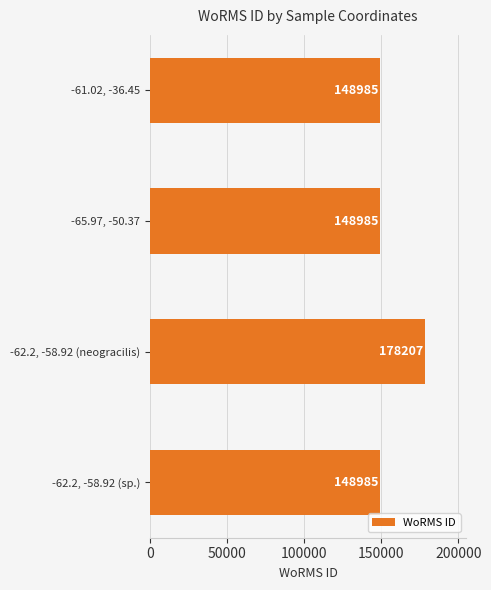

Reading top to bottom, extract all data points from this chart.

-61.02, -36.45=148985	-65.97, -50.37=148985	-62.2, -58.92 (neogracilis)=178207	-62.2, -58.92 (sp.)=148985